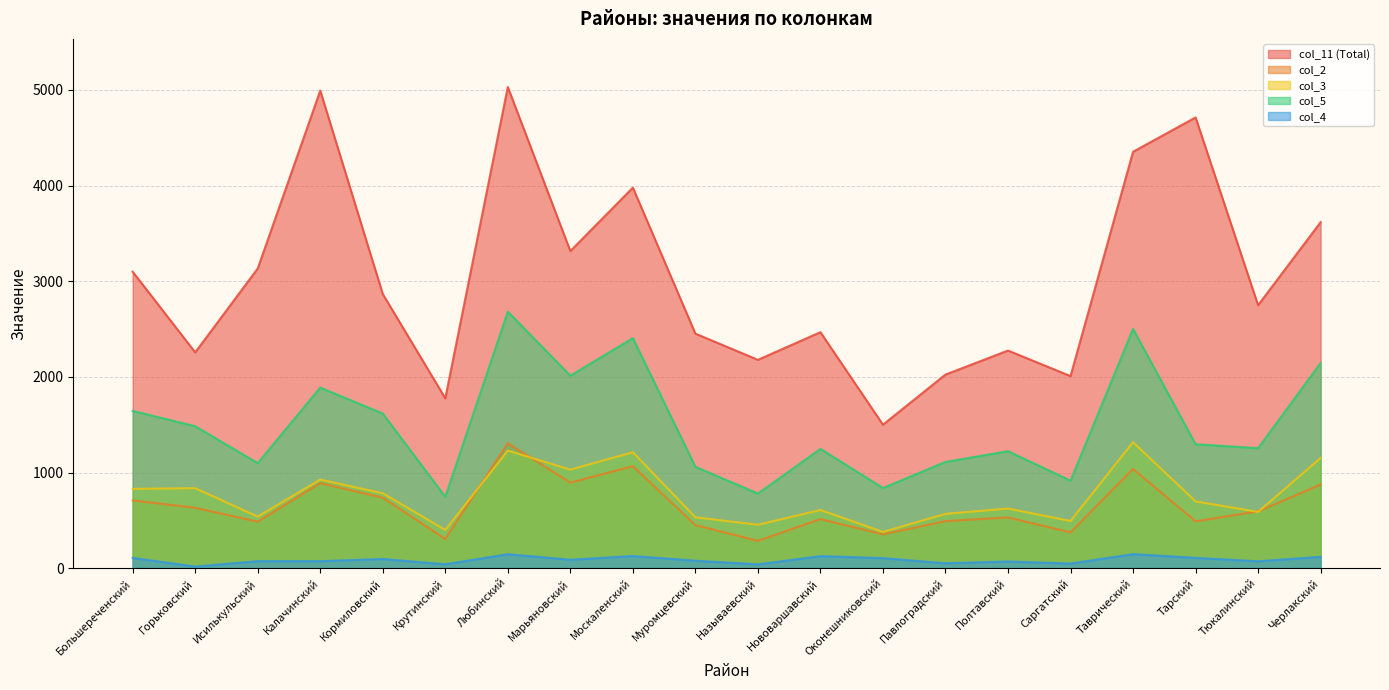

What is the difference between the maximum and minimum values in the col_11 (Total) series?

3530